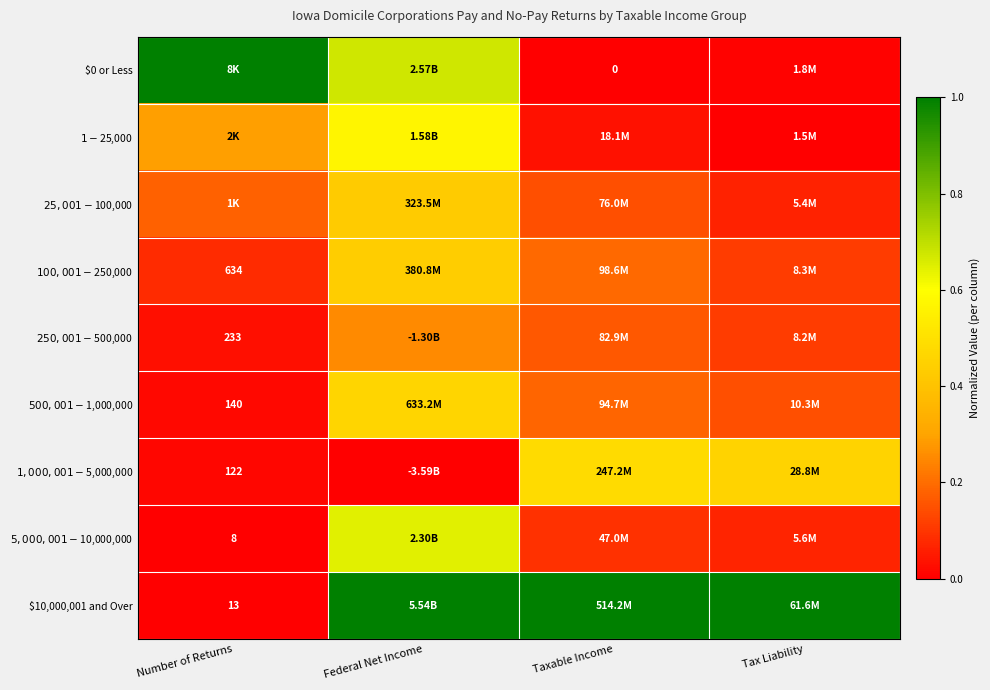

The $100,001 - $250,000 series shows 0.7 at Federal Net Income. True or false?

False